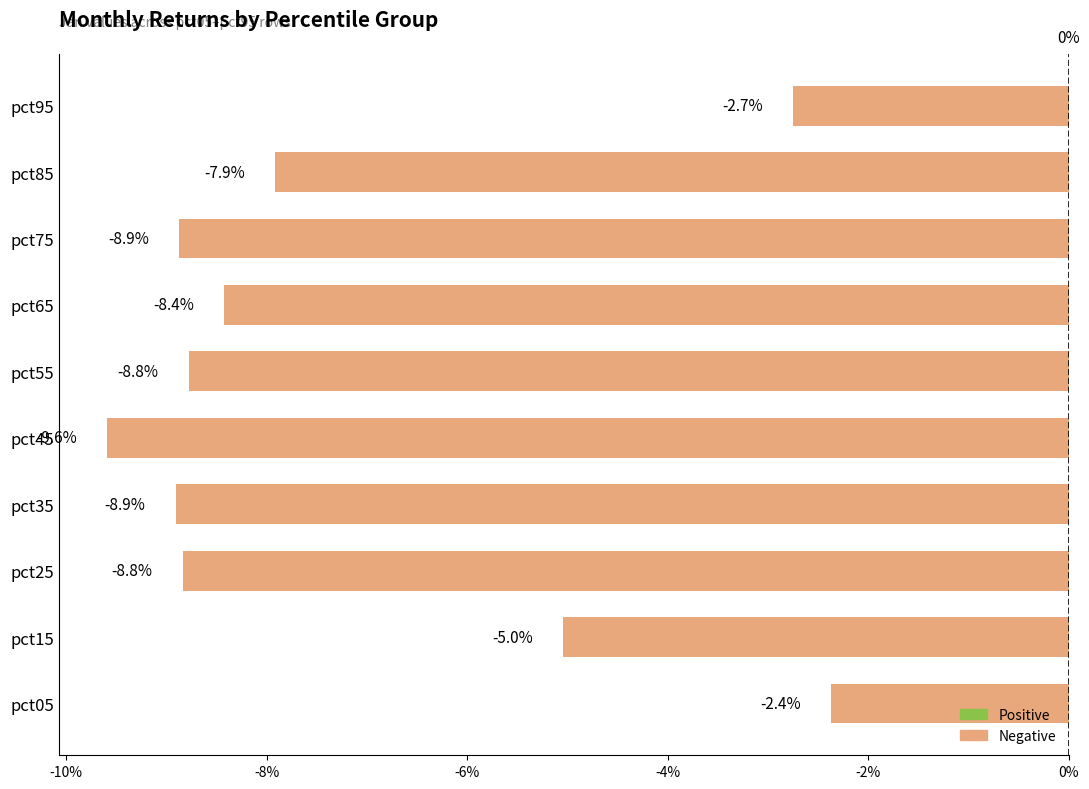

Are the bars horizontal?

Yes